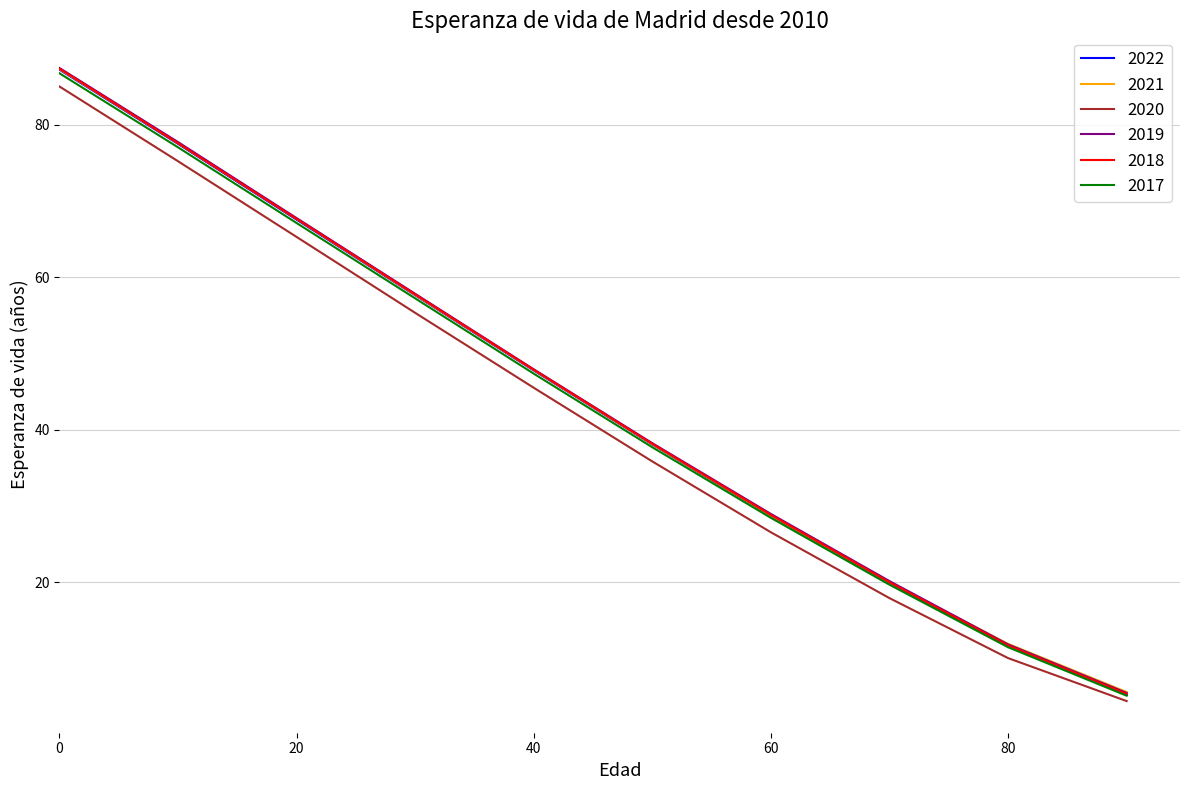

What is the minimum value for 2019?

5.5